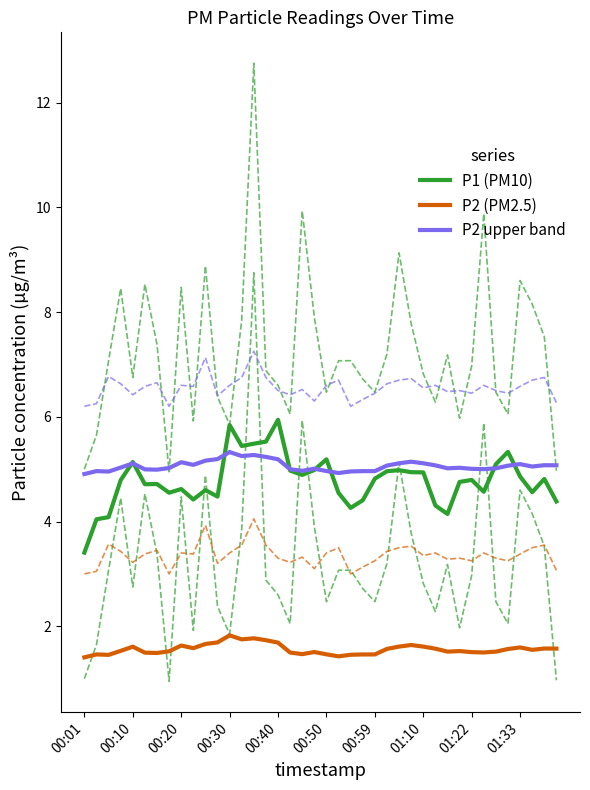

What is the highest value of the P2 upper band series?

5.3